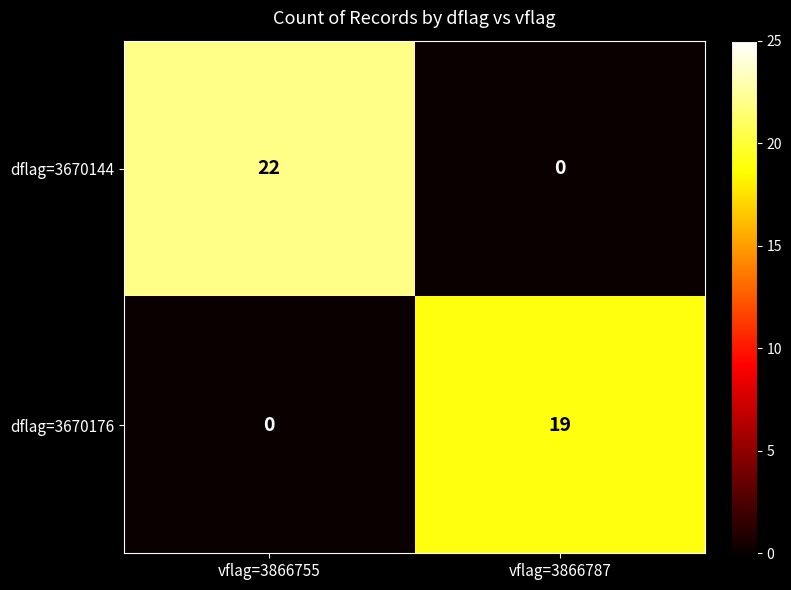

Reading left to right, what are all the values shown in this chart?

dflag=3670144: vflag=3866755=22	vflag=3866787=0
dflag=3670176: vflag=3866755=0	vflag=3866787=19